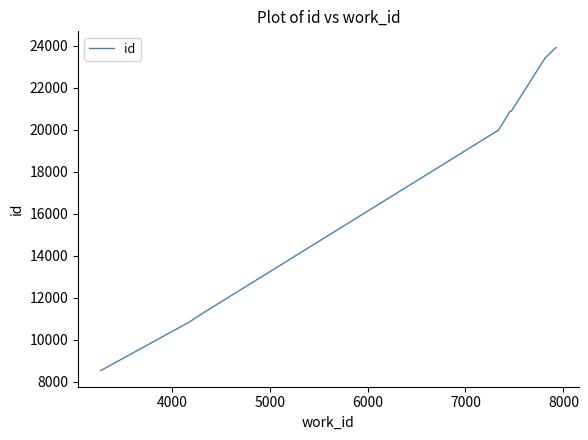

What is the smallest value displayed?

8537